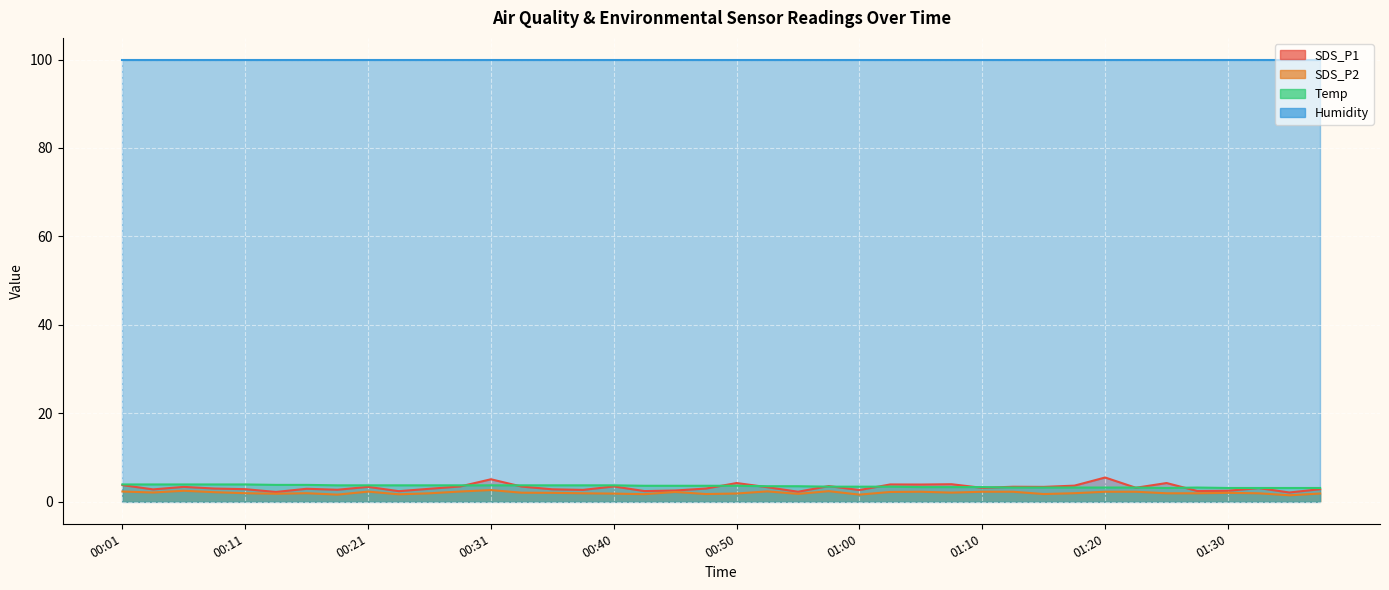

What is the label of the 12th point from the right?

01:10